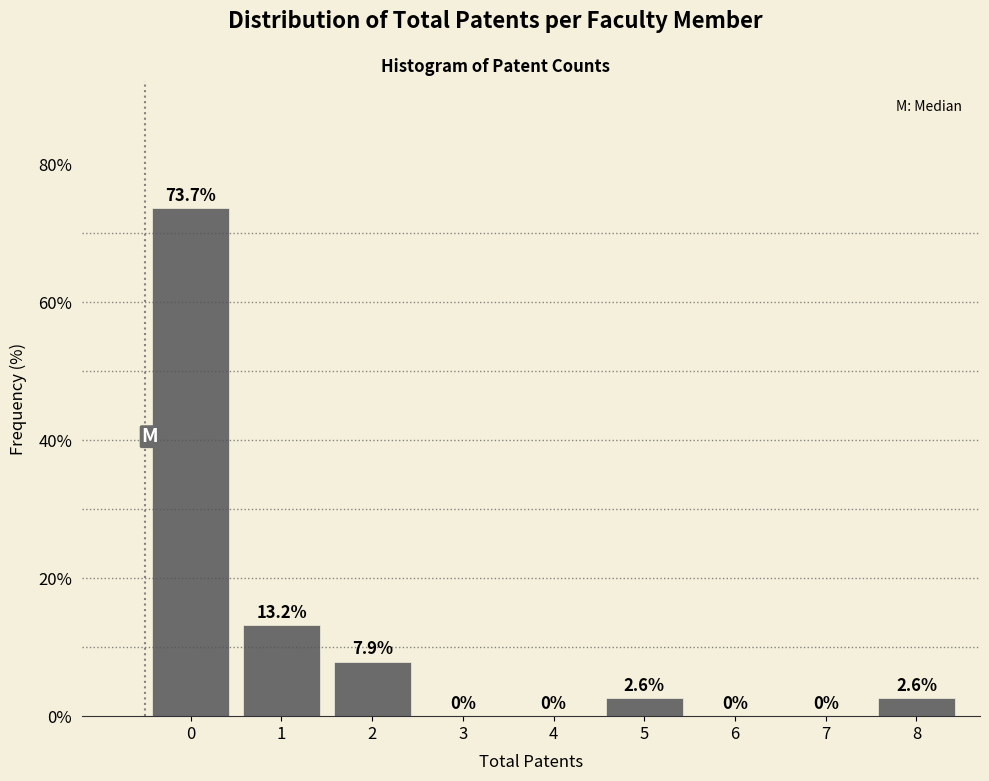

Reading right to left, list all the values displayed in this chart.

8=2.6	7=0.0	6=0.0	5=2.6	4=0.0	3=0.0	2=7.9	1=13.2	0=73.7